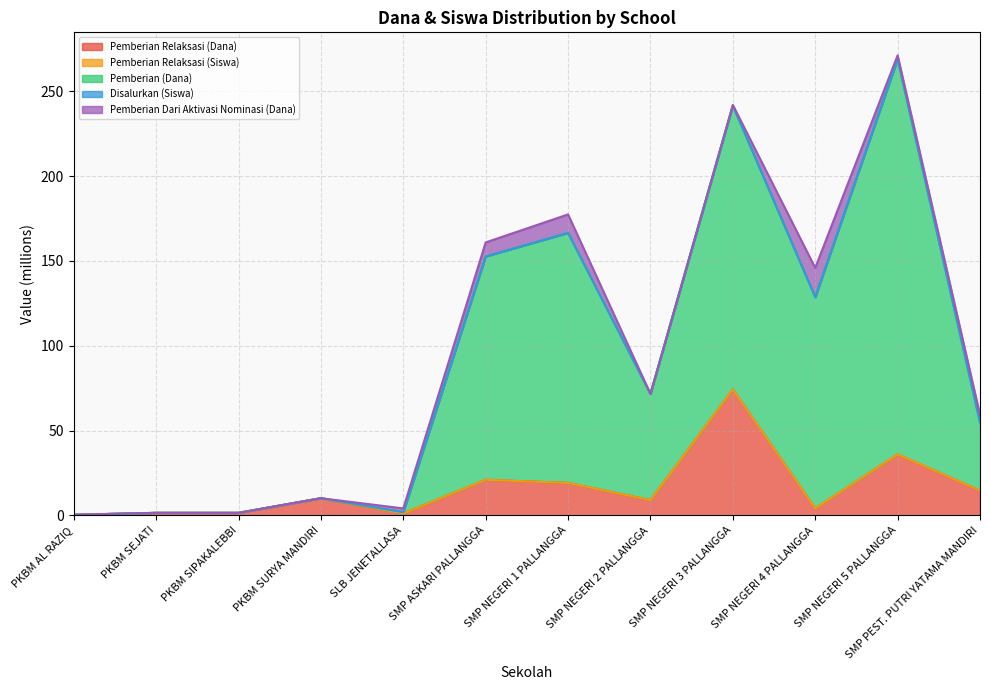

What is the total value across all series at PKBM SEJATI?

1.5